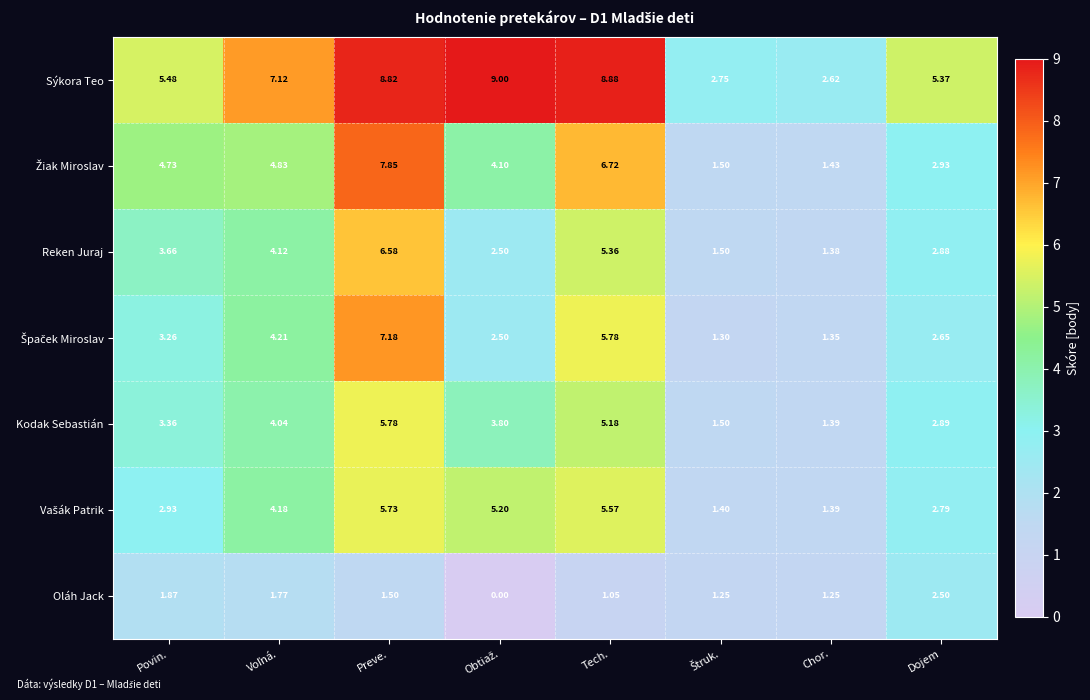

At which label does Oláh Jack first exceed 1?

Povin.